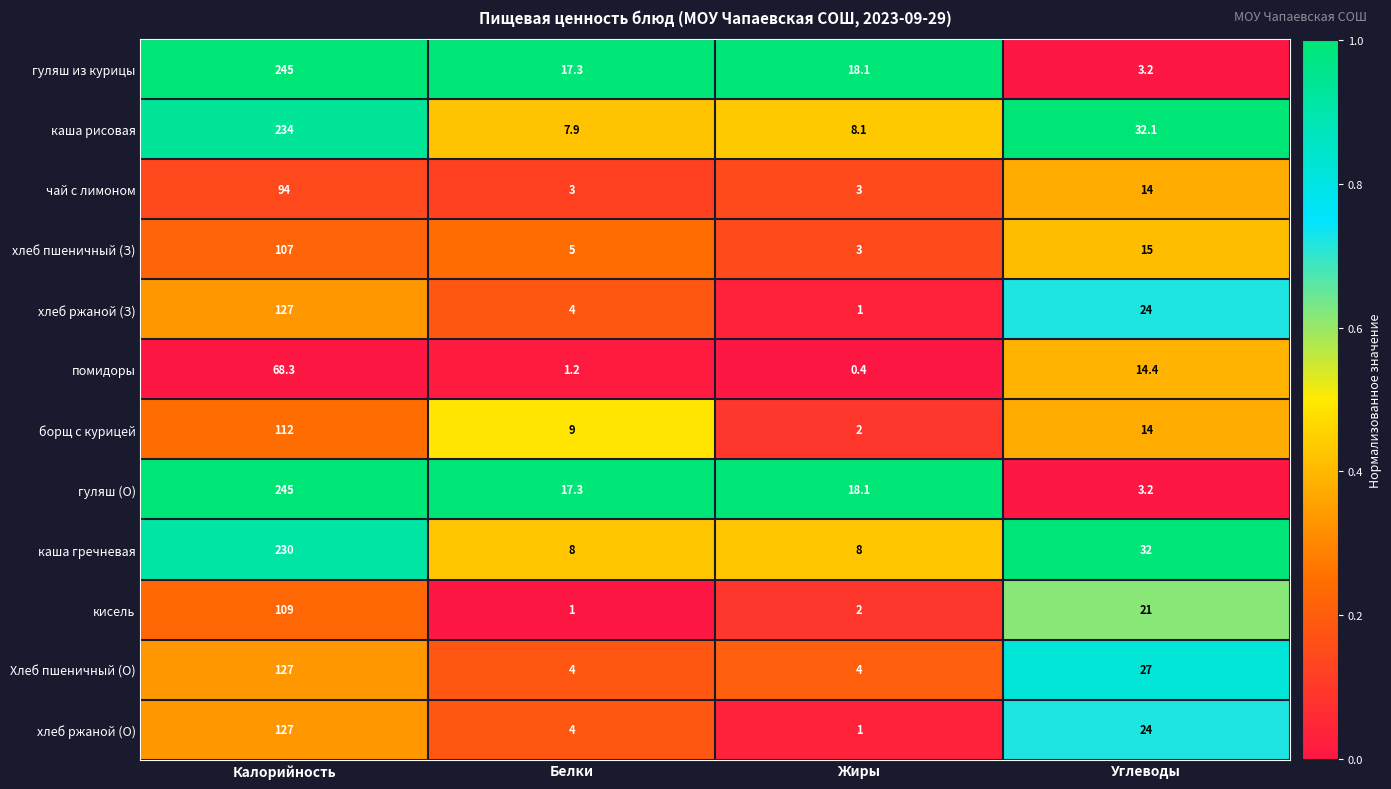

At which category is the sum across all series the highest?

Калорийность